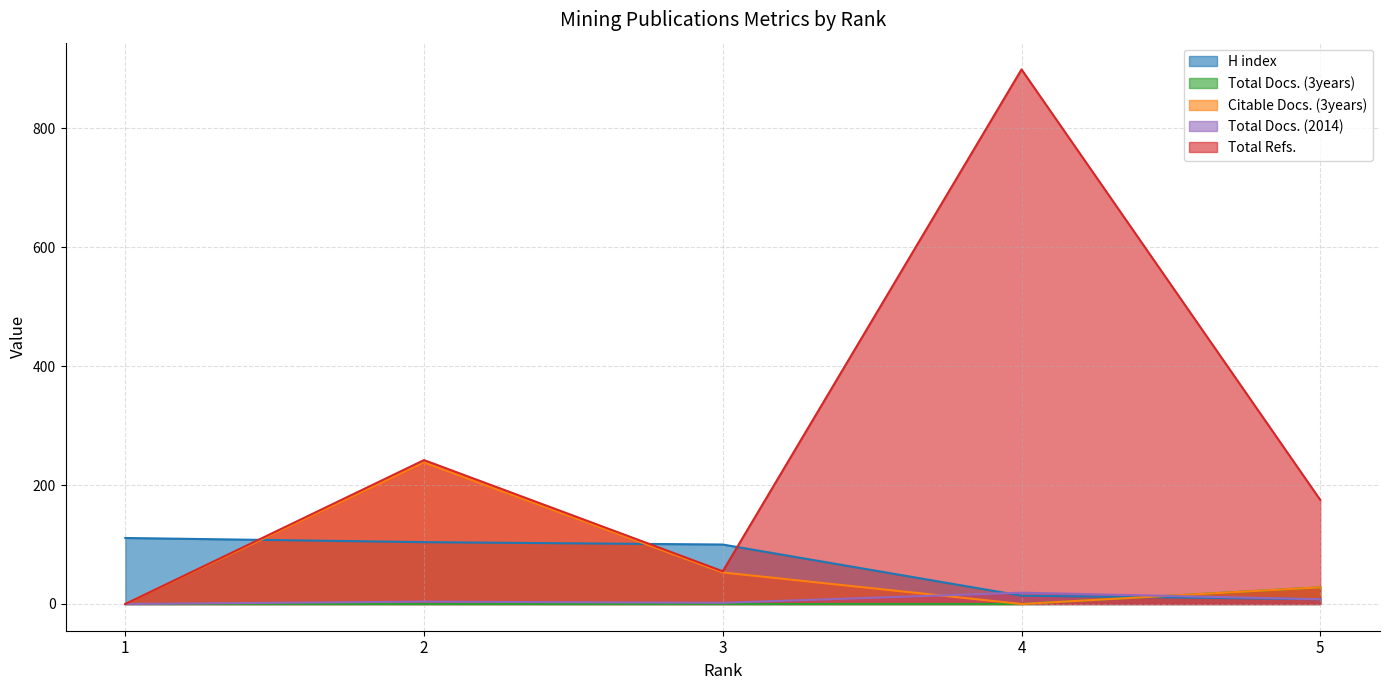

Where is the first local maximum for Total Refs.?

2